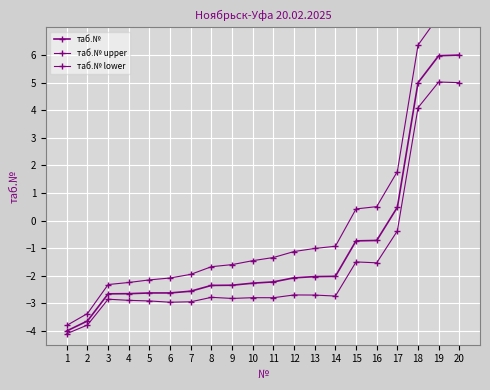

What is the spread (max minus min) of values at 5?

0.8